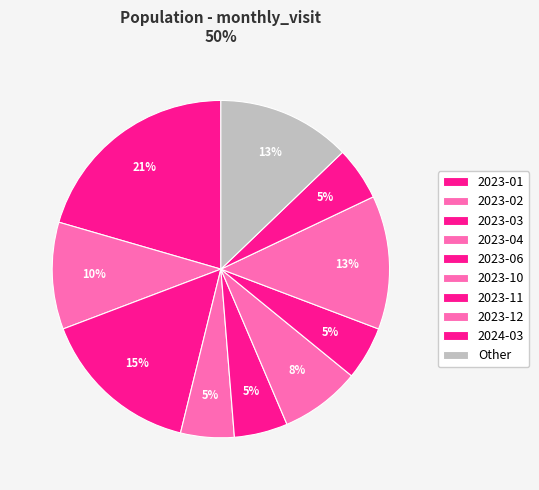

To the nearest percent, what is the average slice percentage?

10%